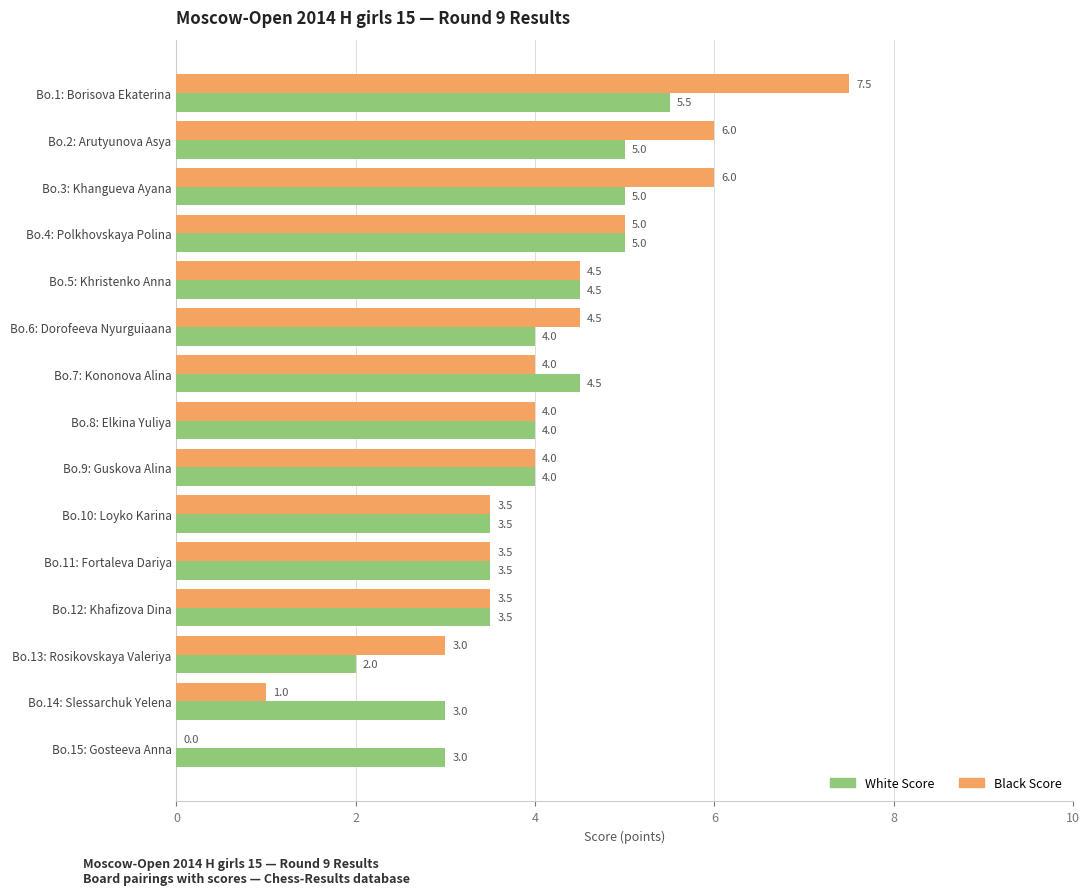

Which category has the highest value across all series?

Bo.1: Borisova Ekaterina